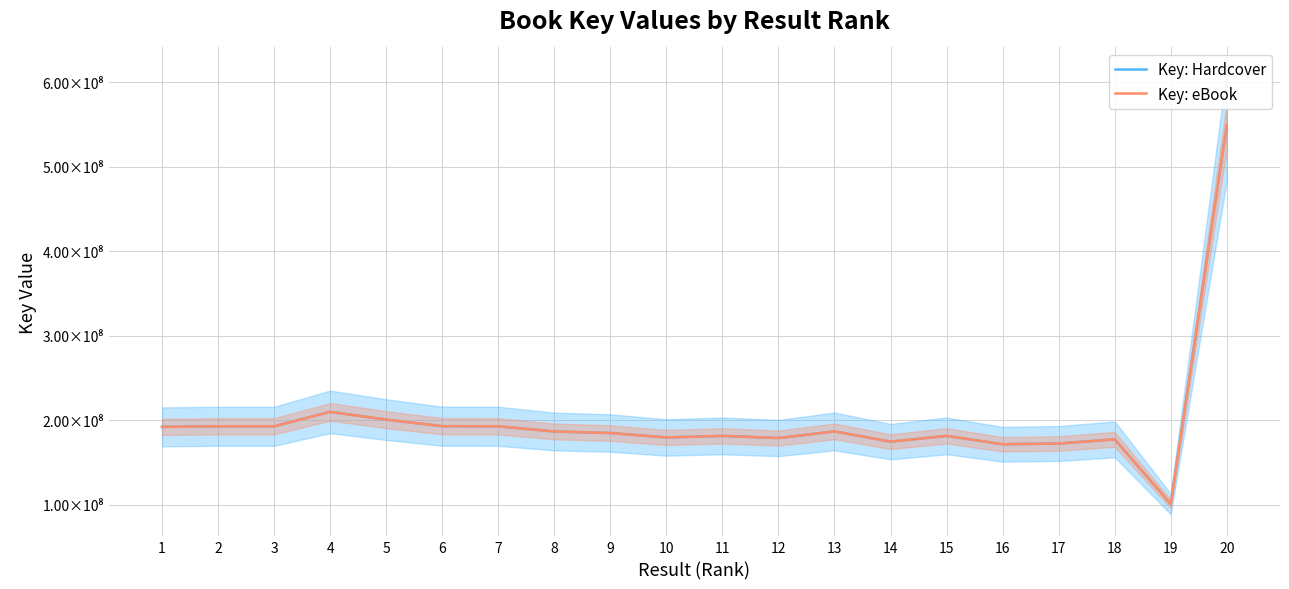

Reading right to left, extract all data points from this chart.

Key: Hardcover: 549226626	100778902	177286062	172344642	171473053	181382193	174558303	186675051	178841821	181384127	179512096	184783309	186611596	192734082	192871126	200648588	209825488	192734592	192734487	192077815
Key: eBook: 549226626	100778902	177286062	172344642	171473053	181382193	174558303	186675051	178841821	181384127	179512096	184783309	186611596	192734082	192871126	200648588	209825488	192734592	192734487	192077815